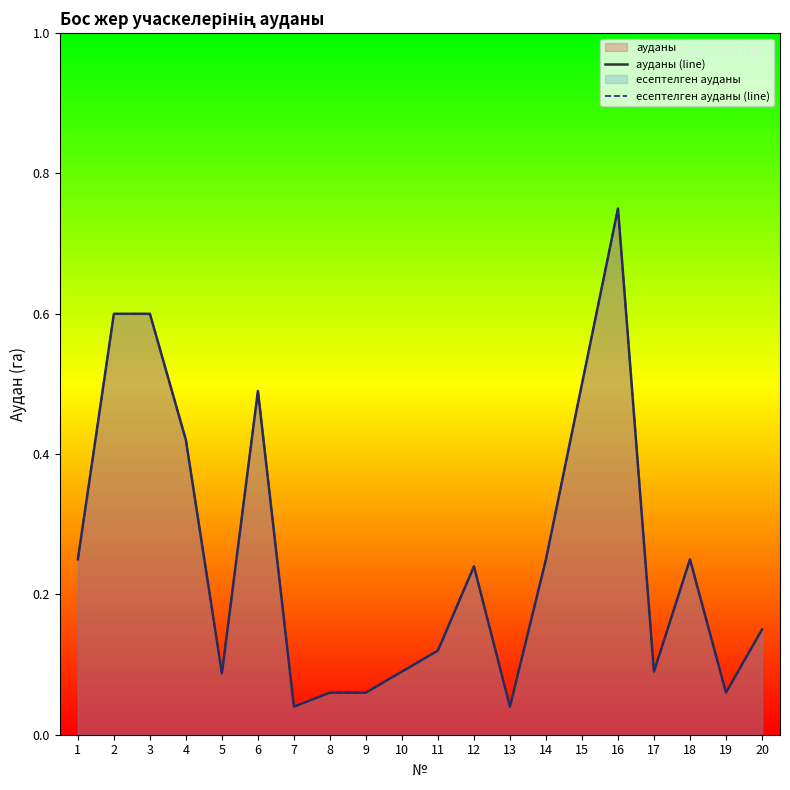

Which series has the largest range (max minus min)?

ауданы (line)